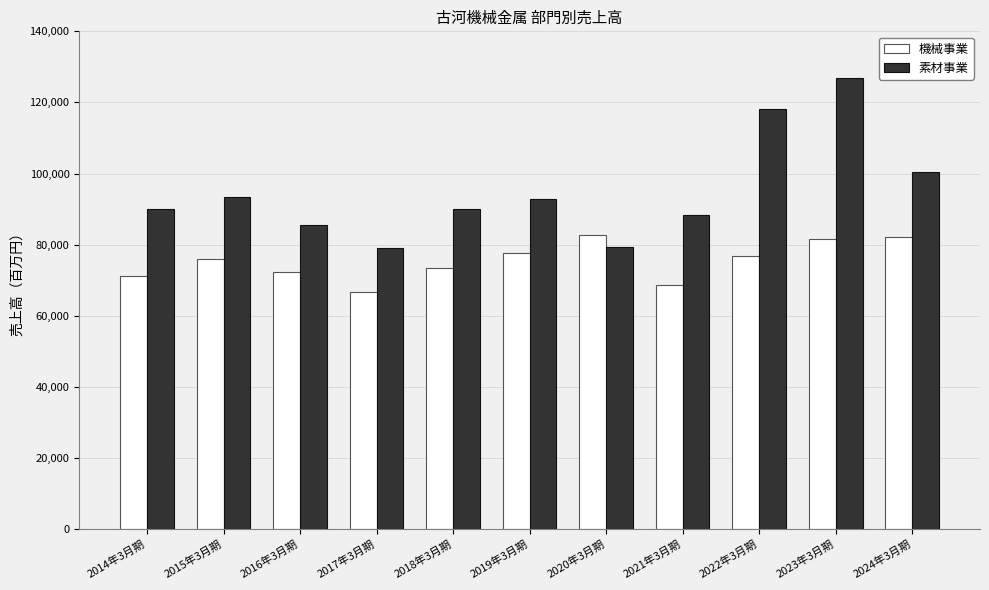

Read the 機械事業 value at 2020年3月期, to the nearest 10.

82690